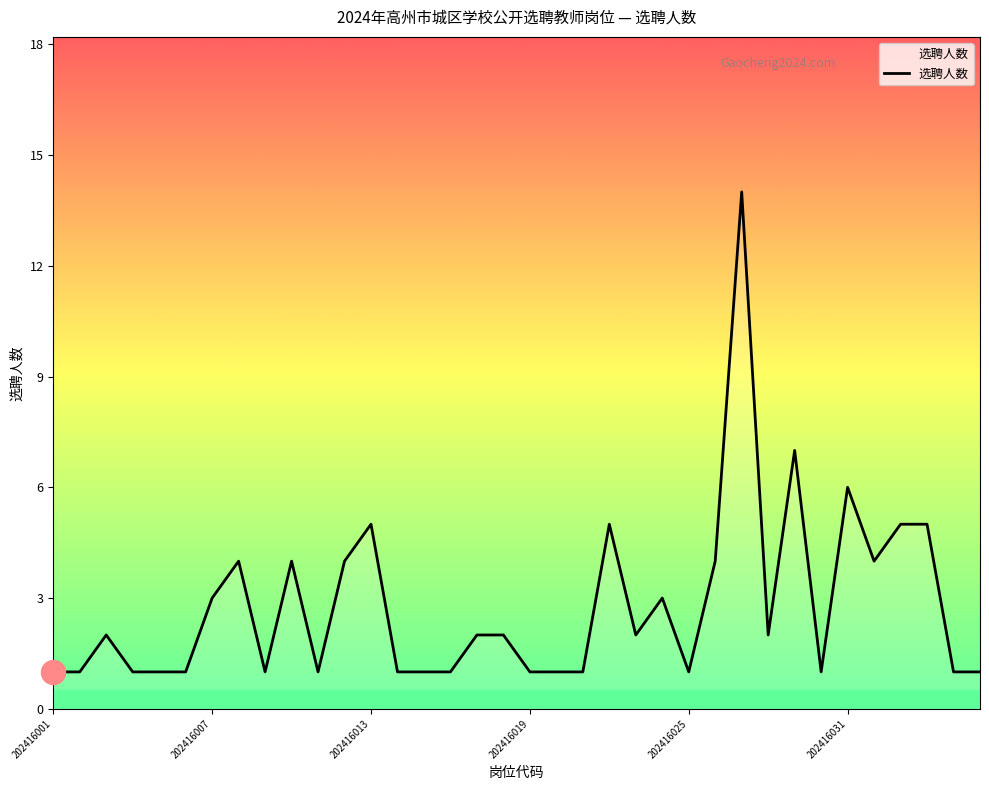

What is the greatest value displayed?

14